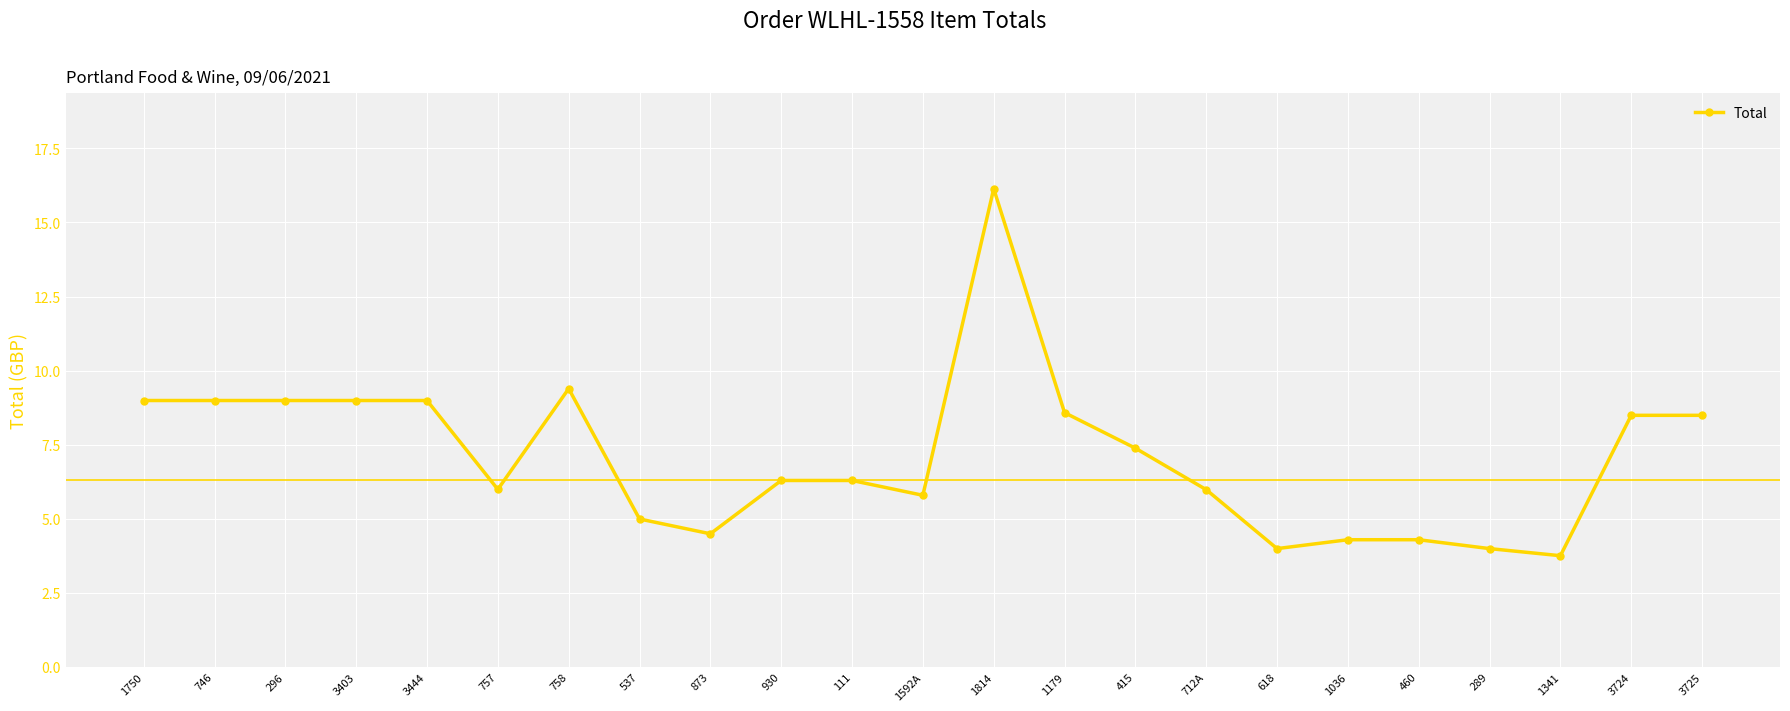

Reading left to right, extract all data points from this chart.

9.0	9.0	9.0	9.0	9.0	6.0	9.4	5.0	4.5	6.3	6.3	5.8	16.1	8.6	7.4	6.0	4.0	4.3	4.3	4.0	3.8	8.5	8.5